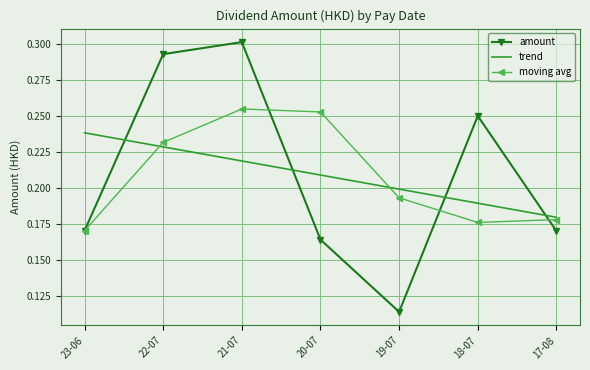

Which category has the lowest value across all series?

19-07